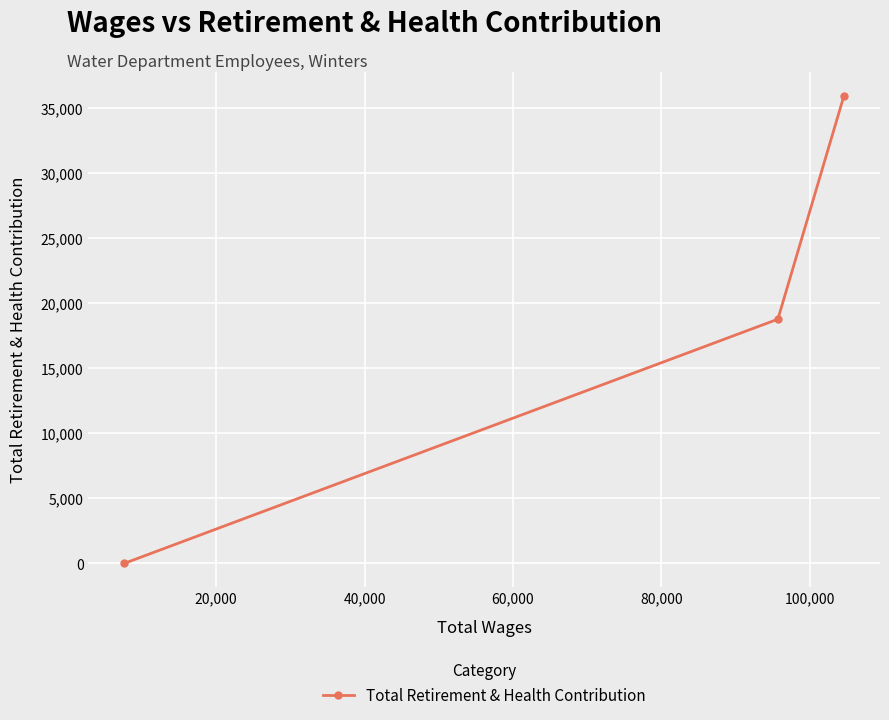

What is the sum of all values?

54744